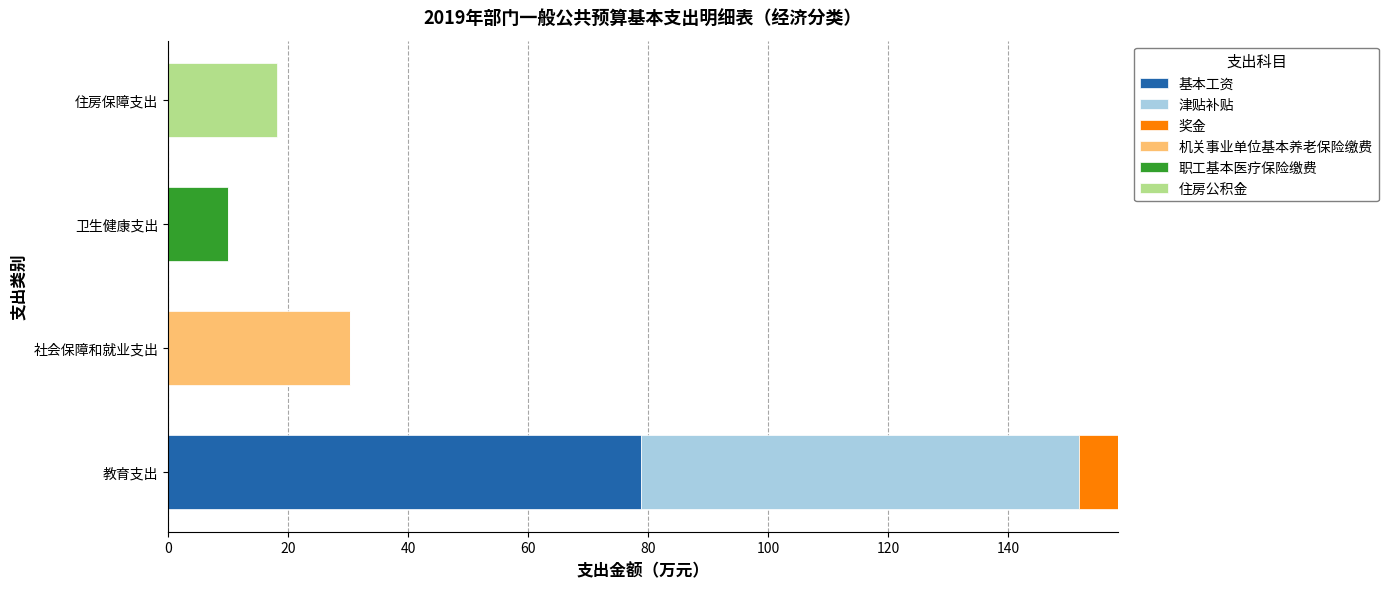

Is it true that 基本工资 equals -53.1 at 住房保障支出?

False